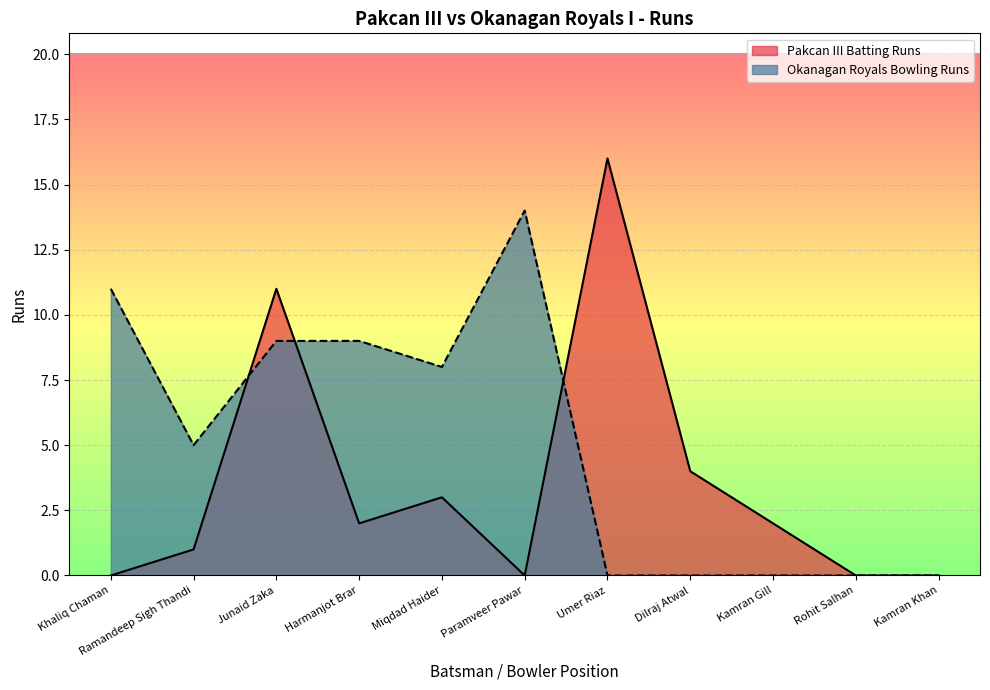

Is it true that Pakcan III Batting Runs equals 1 at Ramandeep Sigh Thandi?

True